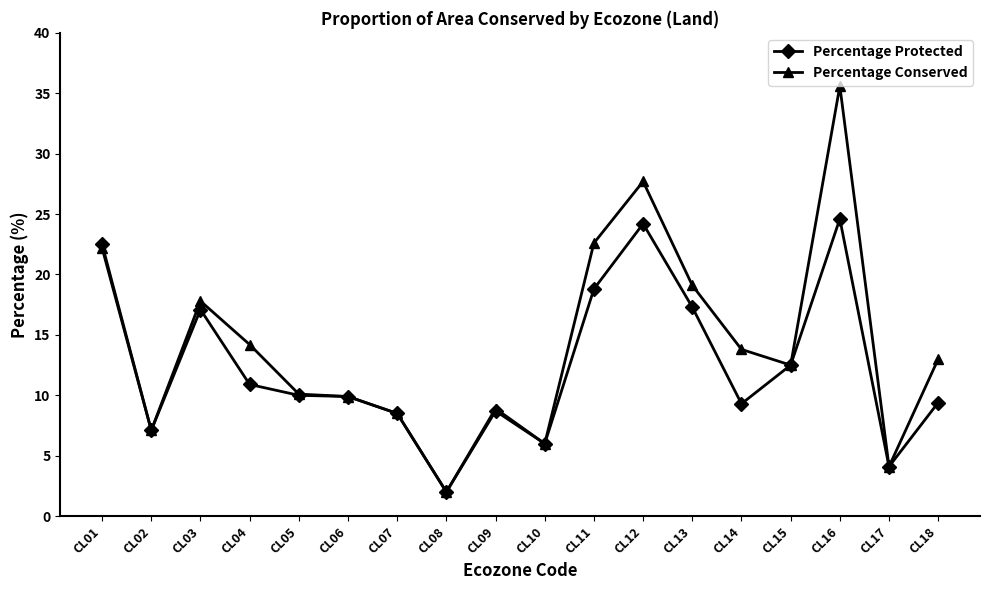

What is the average value of the Percentage Conserved series?

14.2